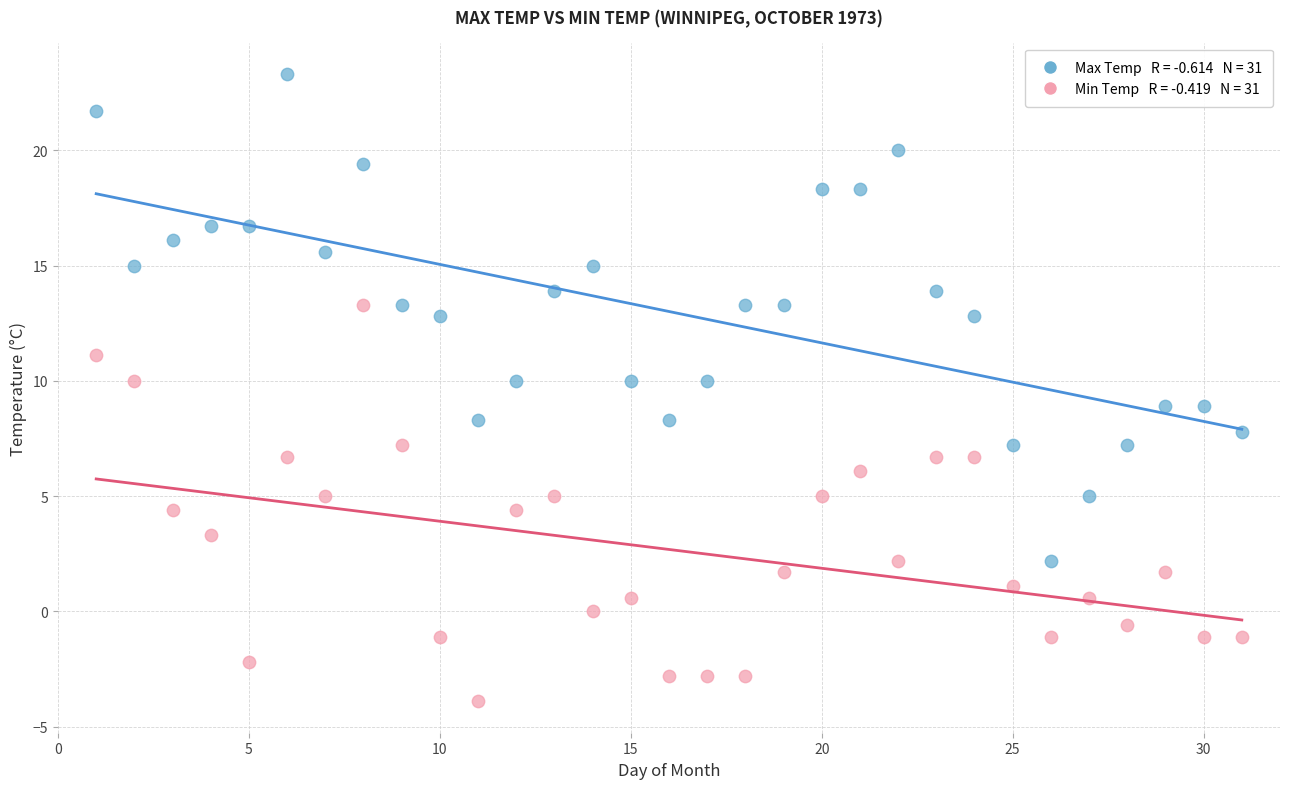

Across all data points, what is the range of Y values (max minus min)?

27.2